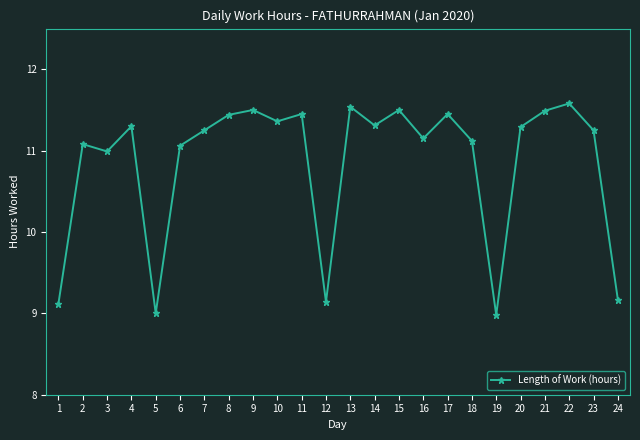

How many lines are shown in the chart?

1